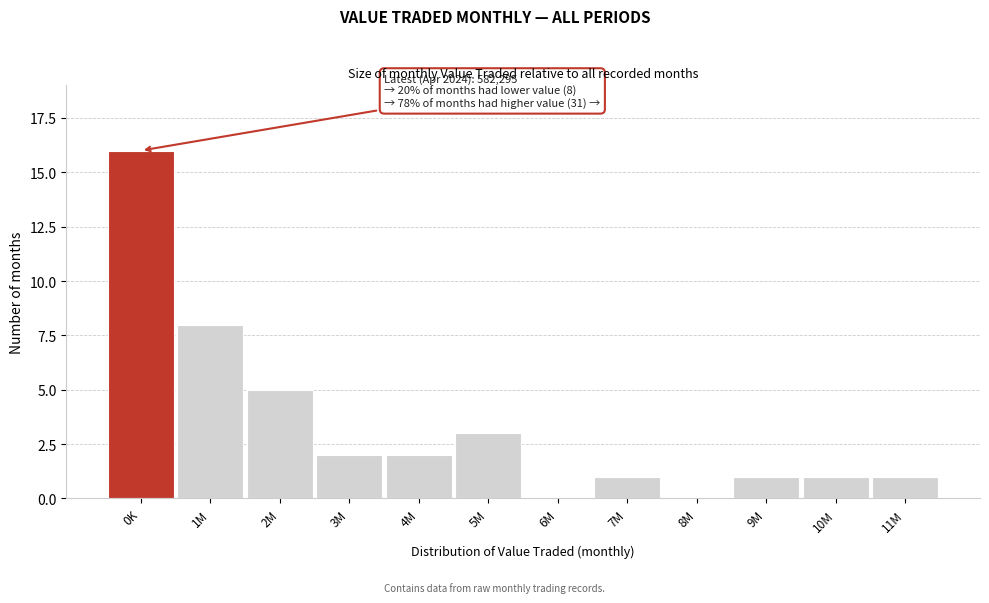

Reading left to right, list all the values displayed in this chart.

0K=16	1M=8	2M=5	3M=2	4M=2	5M=3	6M=0	7M=1	8M=0	9M=1	10M=1	11M=1